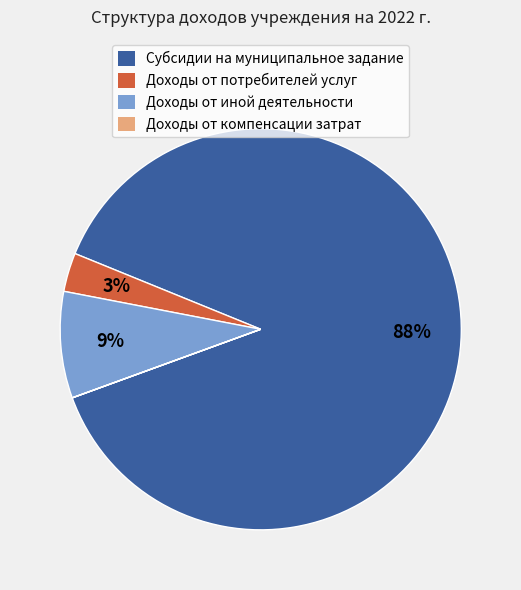

To the nearest percent, what percentage of the pie is Субсидии на муниципальное задание?

88%